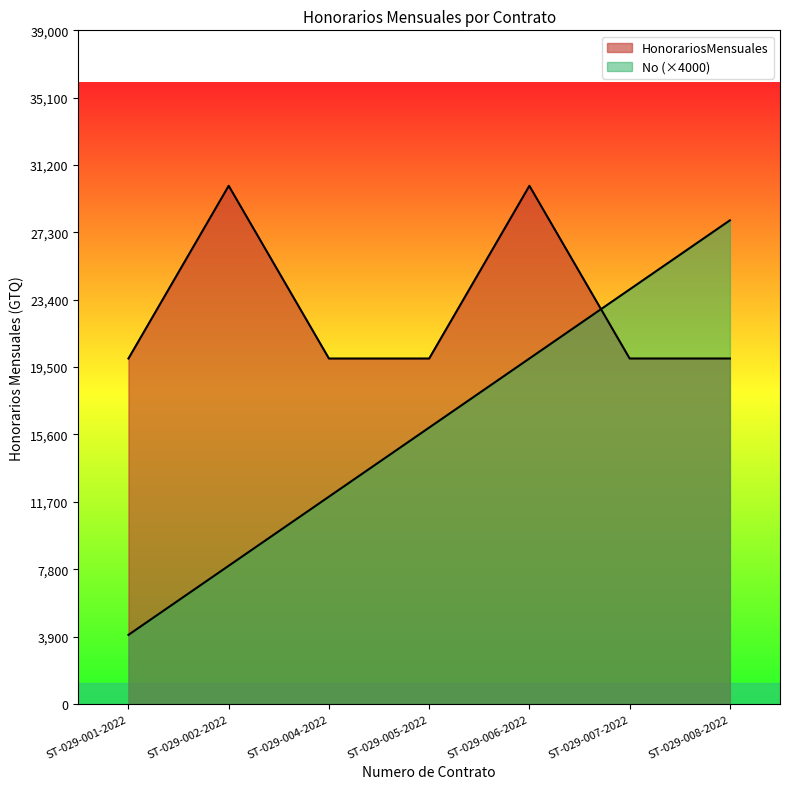

How many values in the No series are below 16000?

3